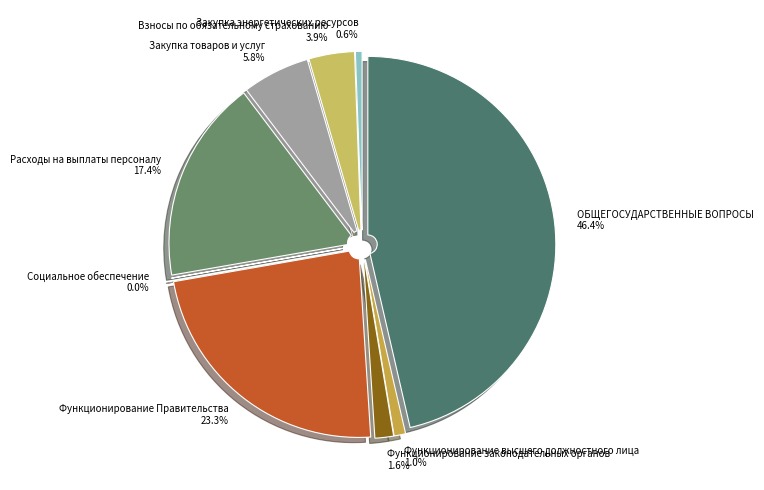

What percentage is the Закупка товаров и услуг slice, to the nearest percent?

6%